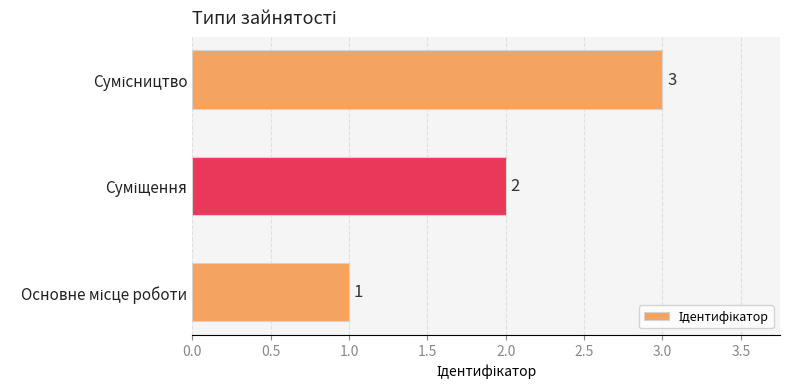

Count the values in the range 1 to 3.

3